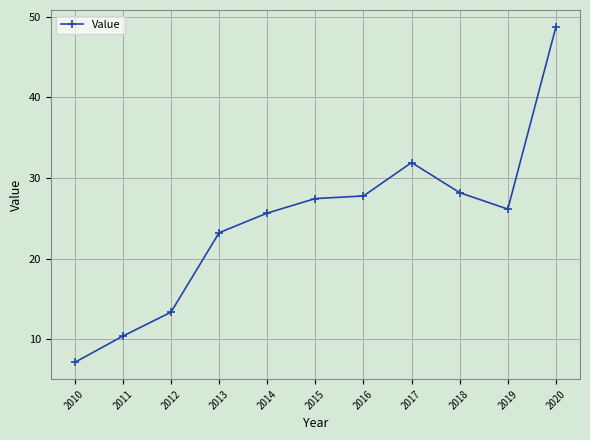

Approximately how many times larger is the value at 2020 compared to 2017?

1.5